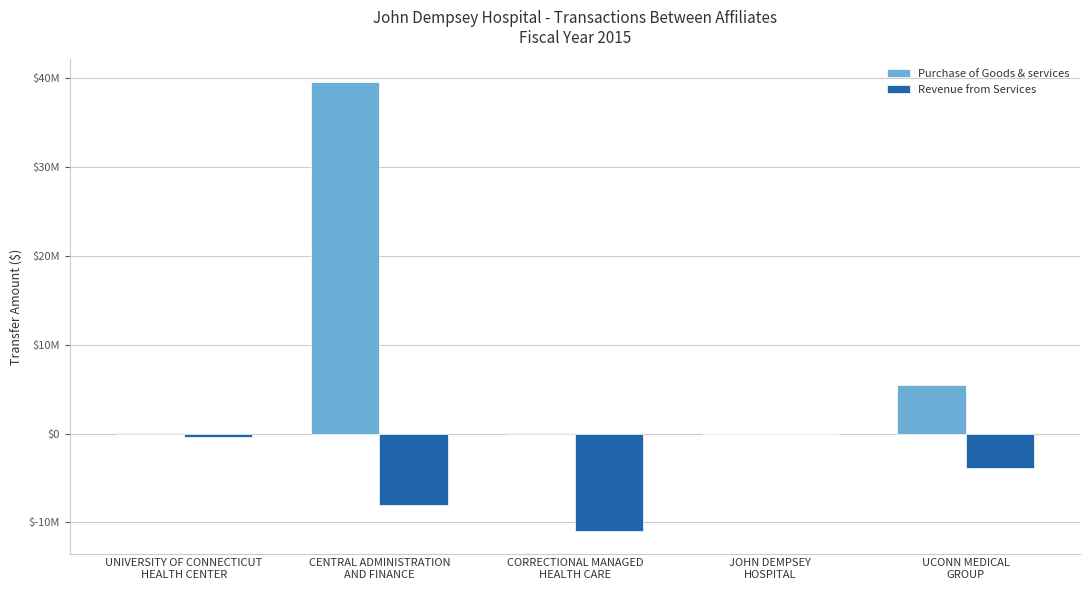

True or false: Purchase of Goods & services has a value of 18164 at CORRECTIONAL MANAGED
HEALTH CARE.

False